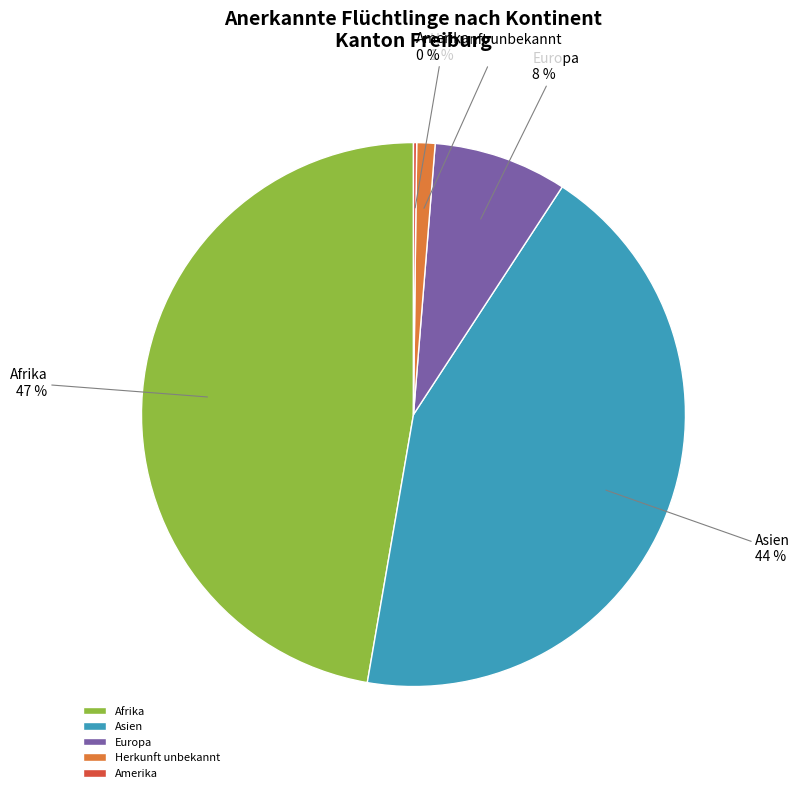

To the nearest percent, what is the average slice percentage?

20%